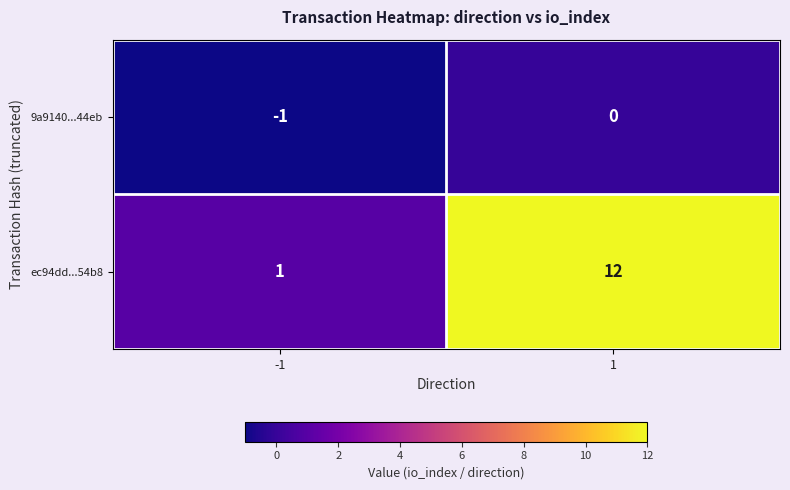

Which series changed the most between -1 and 1?

ec94dd...54b8